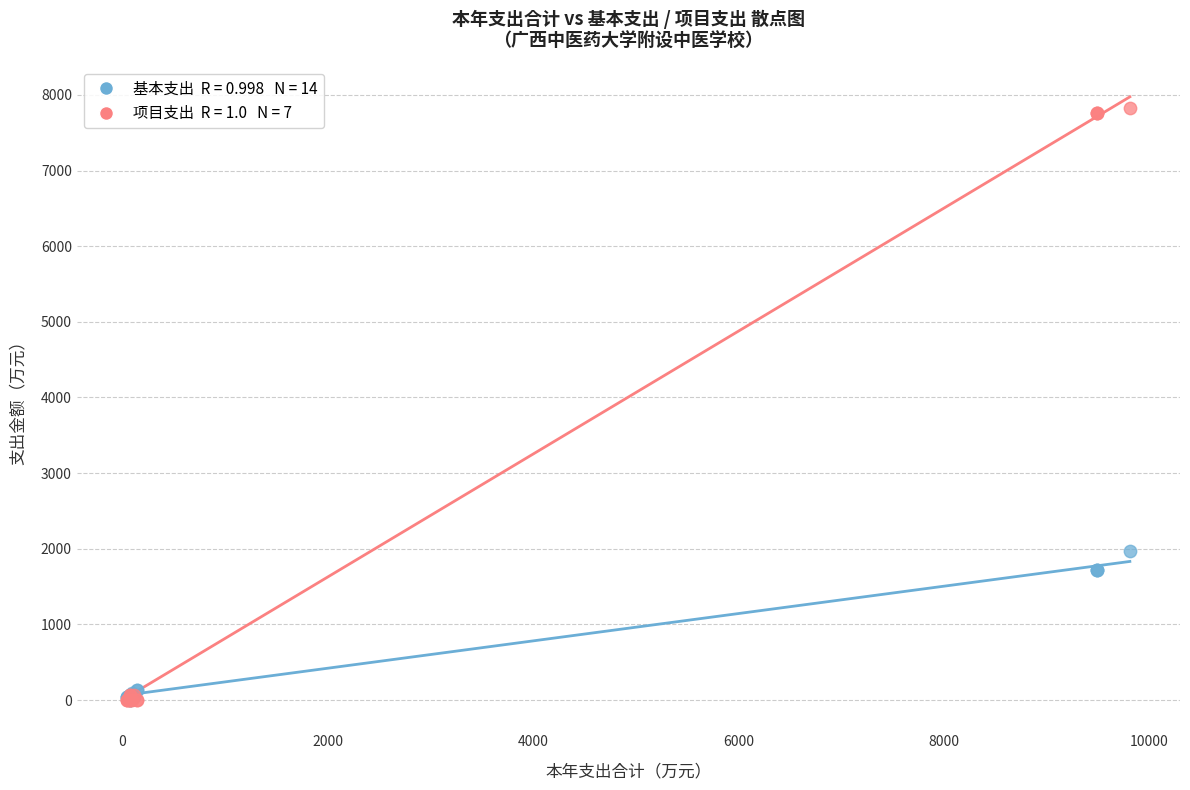

Across all series, what Y value is closest to 3915?

1976.2